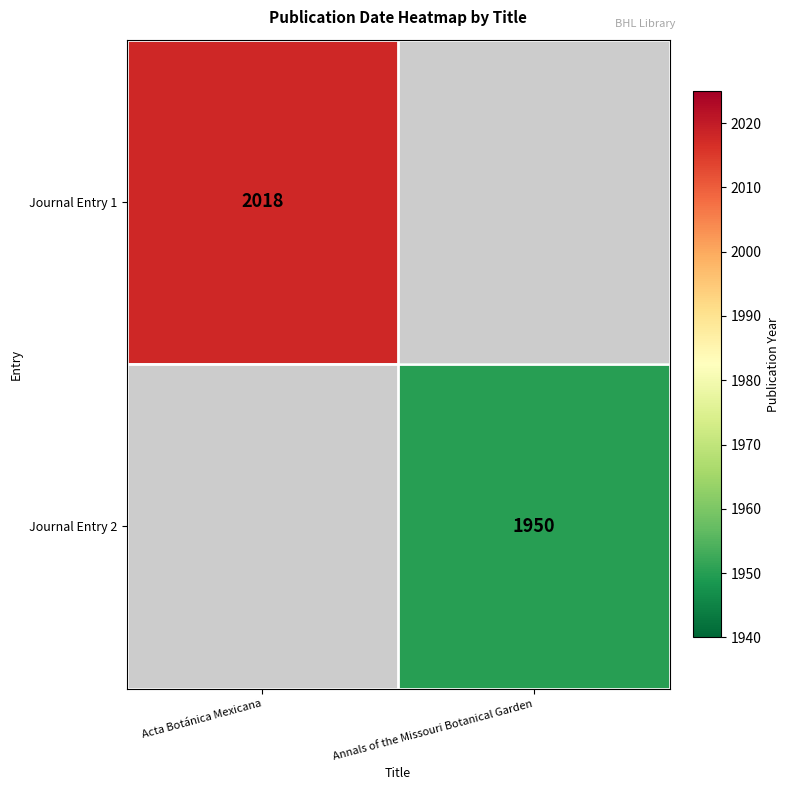

The value of Journal Entry 2 at Annals of the Missouri Botanical Garden is 1272. True or false?

False